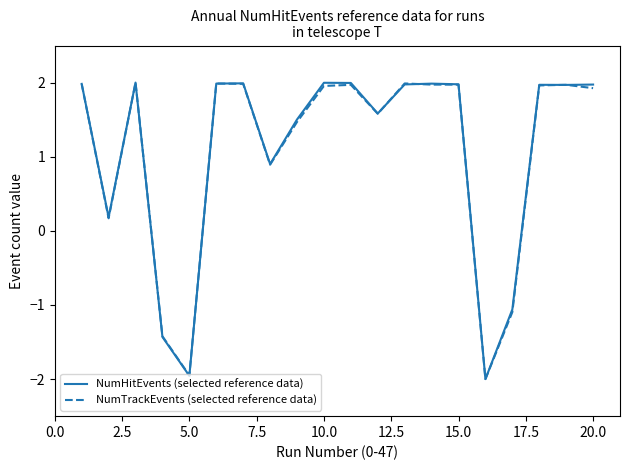

What is the maximum value for NumHitEvents (selected reference data)?

2.0